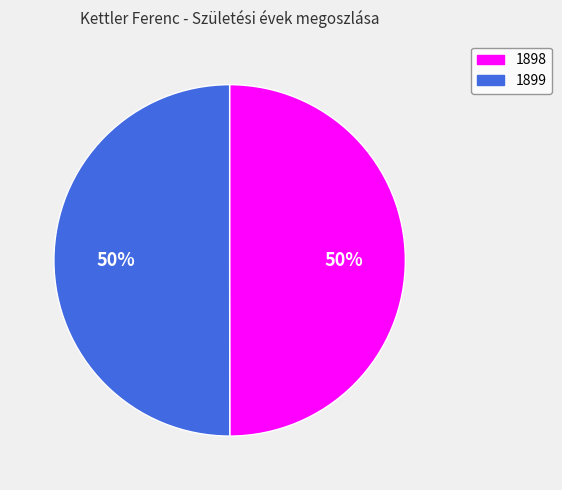

The 1898 slice represents 59% of the pie. True or false?

False